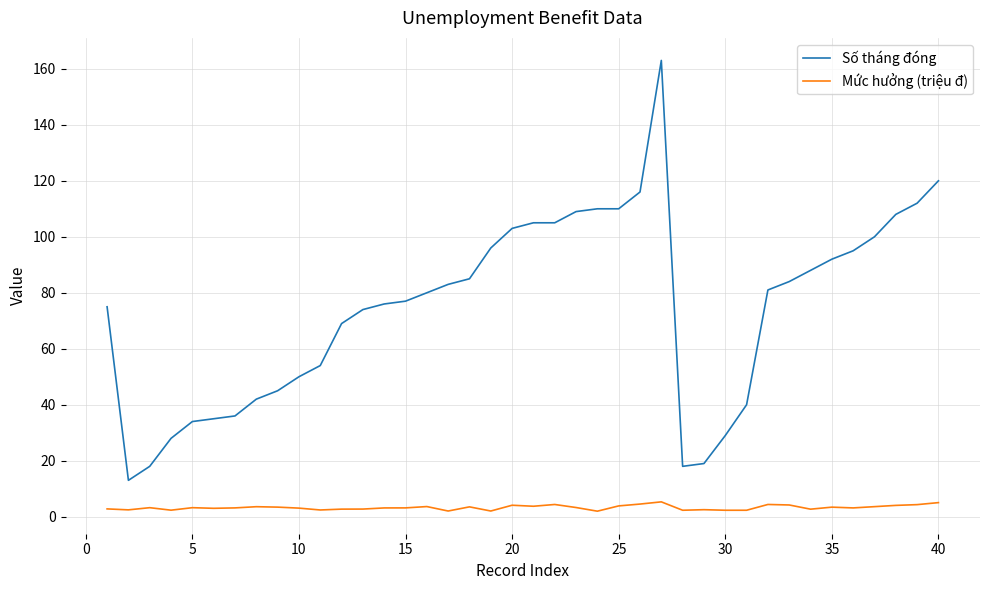

What is the average value of the Số tháng đóng series?

74.4